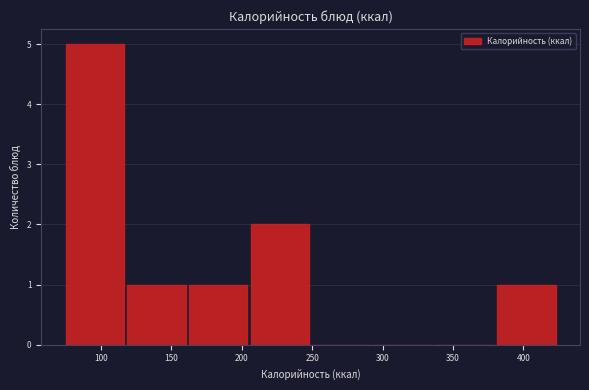

Reading left to right, list every bar in this chart as the range it spans on the x-axis followed by its height. Neither the bar edges nor the heights are printed on the chart, so give them approximately, as read against the axes.

75 to 120: 5
120 to 165: 1
165 to 205: 1
205 to 250: 2
250 to 295: 0
295 to 340: 0
340 to 380: 0
380 to 425: 1